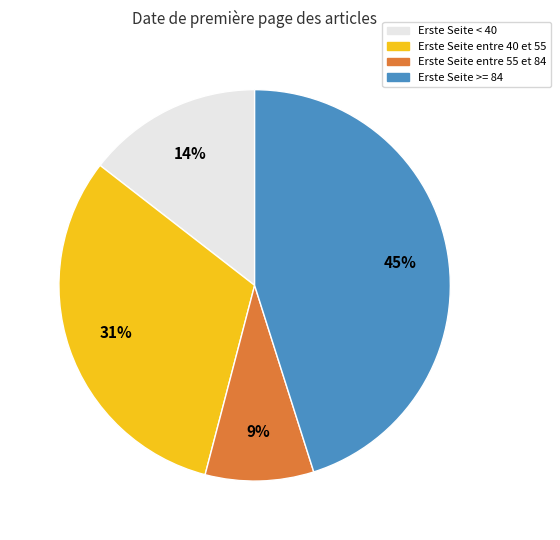

Is there any slice that represents more than half of the pie?

No